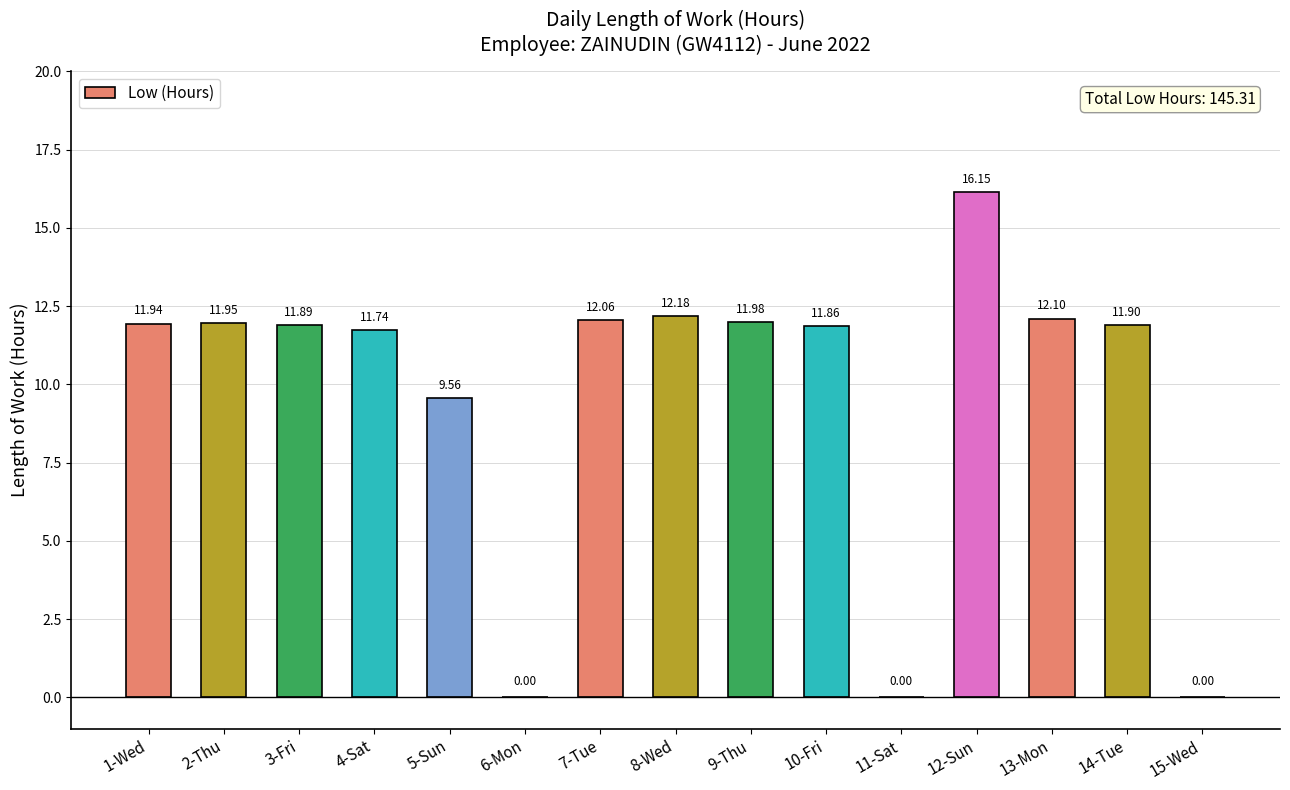

Between 9-Thu and 7-Tue, which is larger?

7-Tue